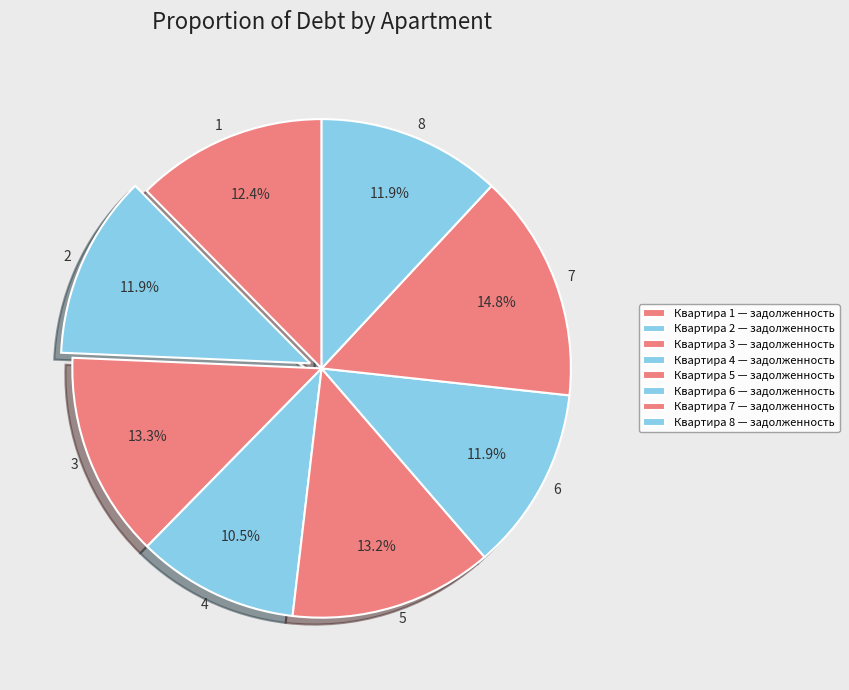

Which slice is the smallest?

4